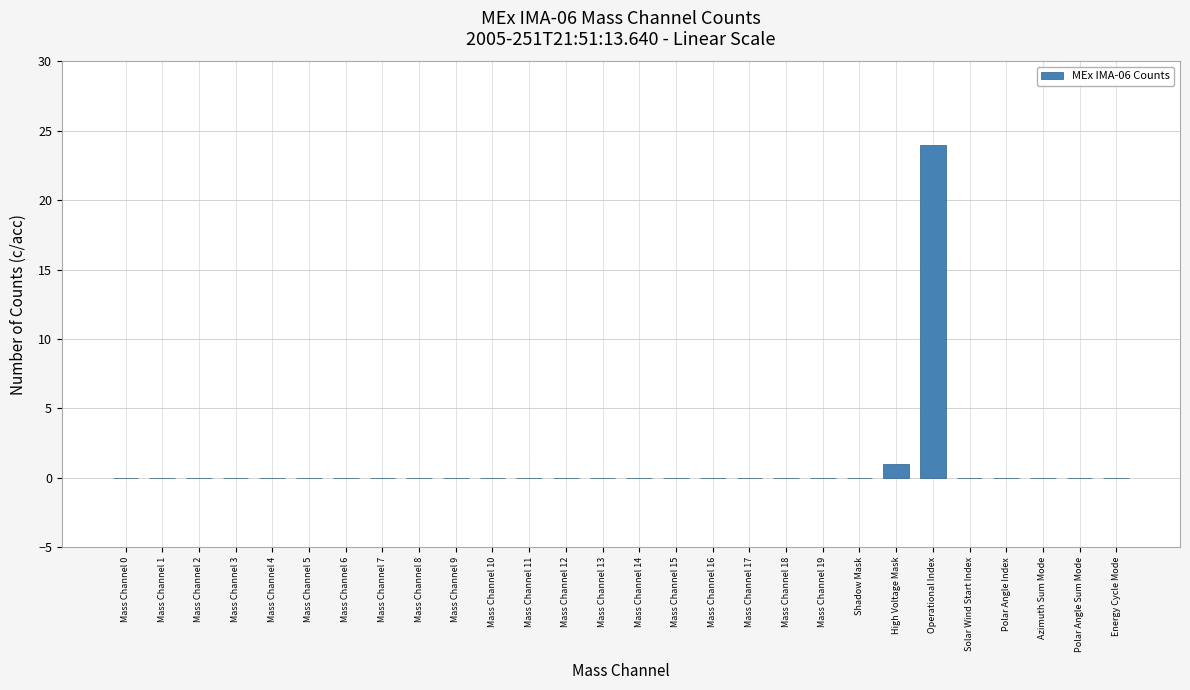

True or false: the data shows 24 at Operational Index.

True